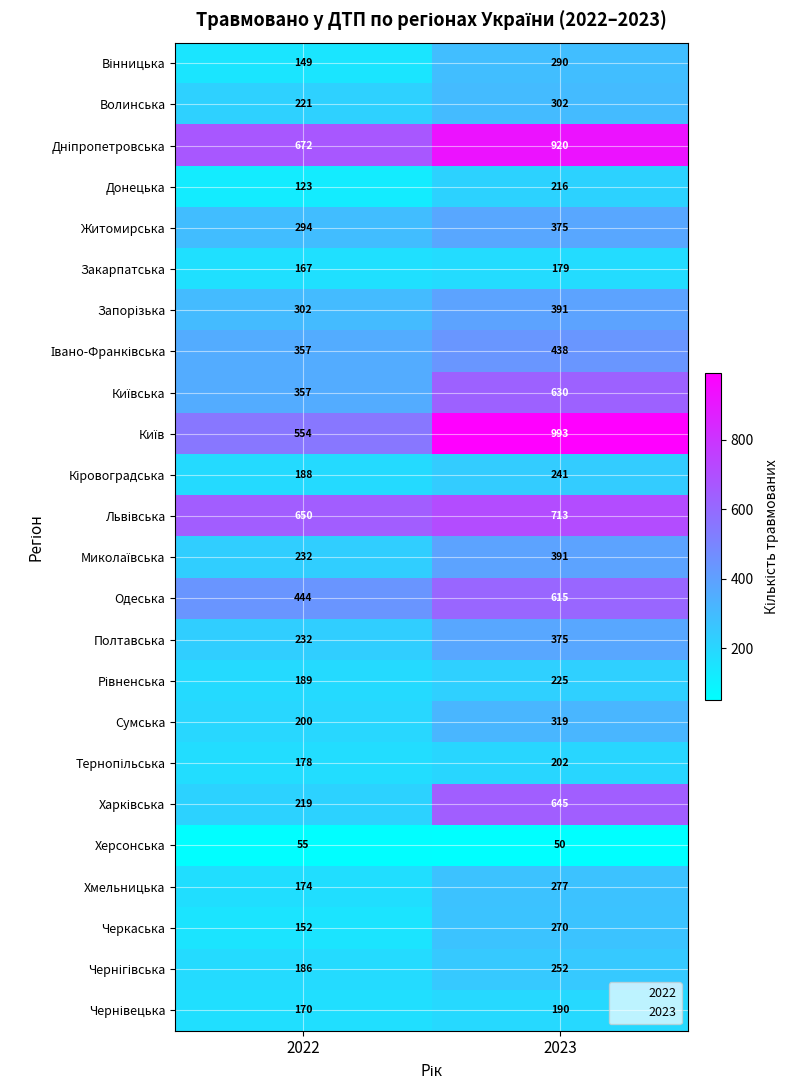

Where is Хмельницька nearest to the value 225?

2022